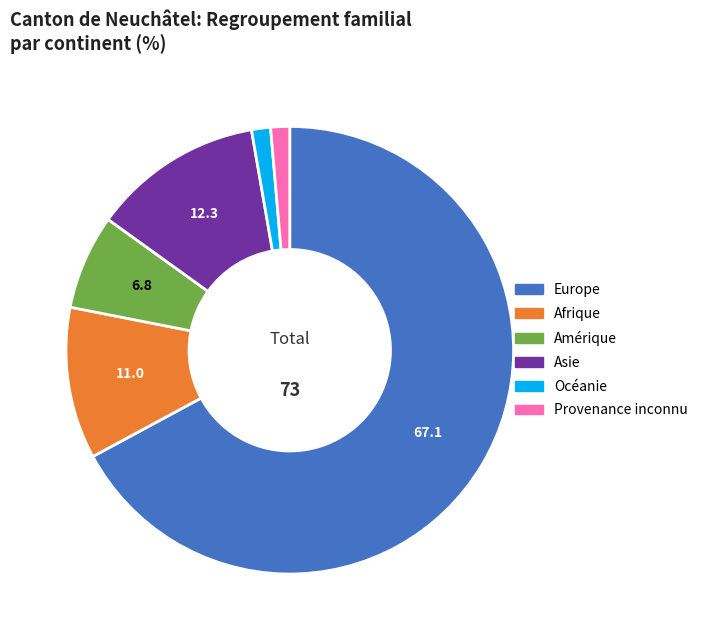

What is the largest slice in the pie chart?

Europe